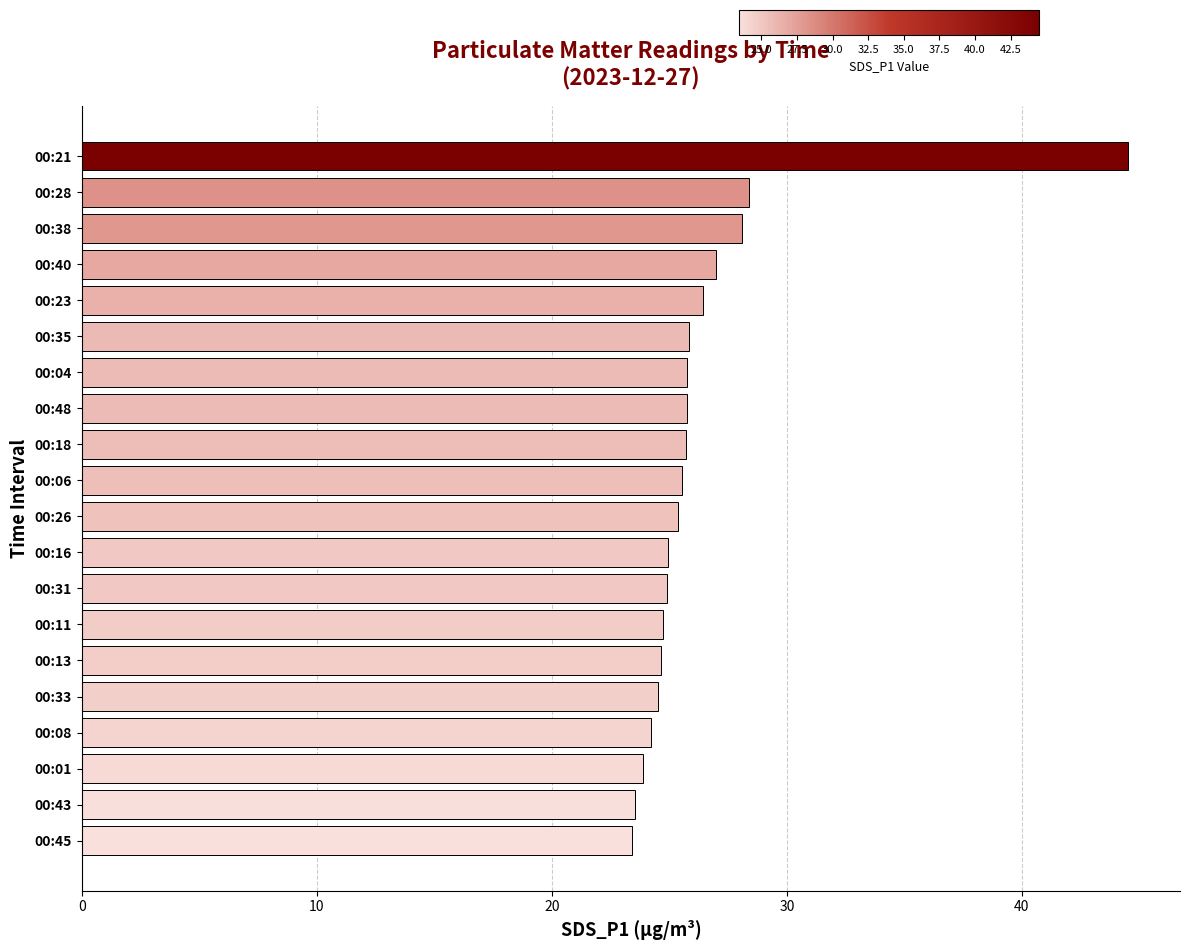

Is it true that the value at 00:18 is 25.7?

True